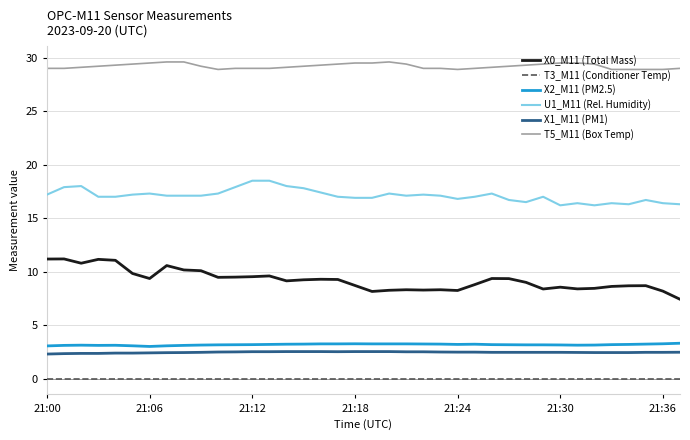

Which series has the largest range (max minus min)?

X0_M11 (Total Mass)